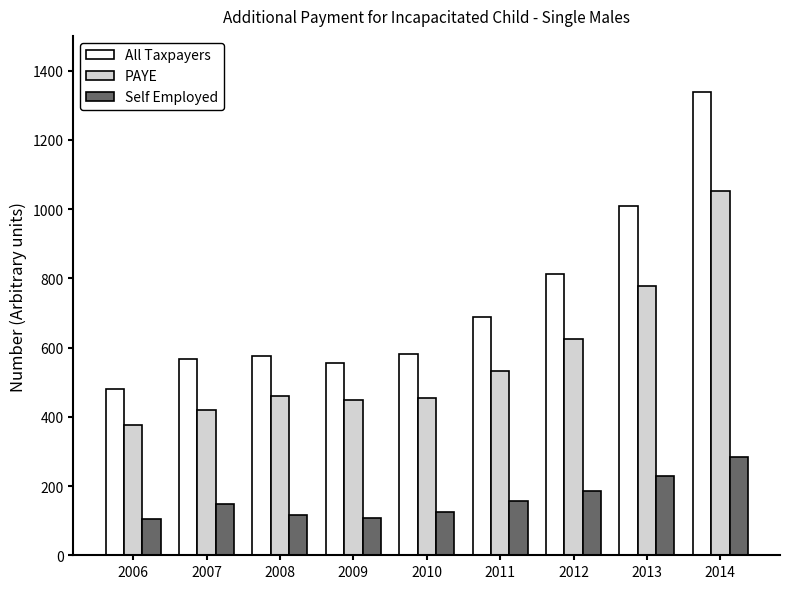

What is the highest value of the PAYE series?

1052